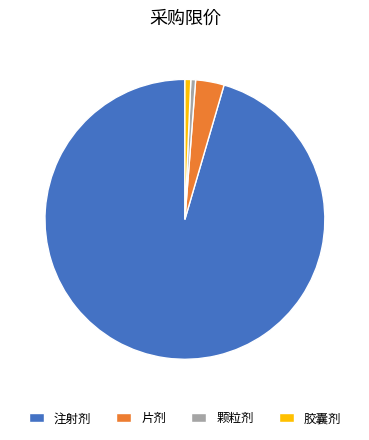

Is the sum of 胶囊剂 and 注射剂 greater than half?

Yes